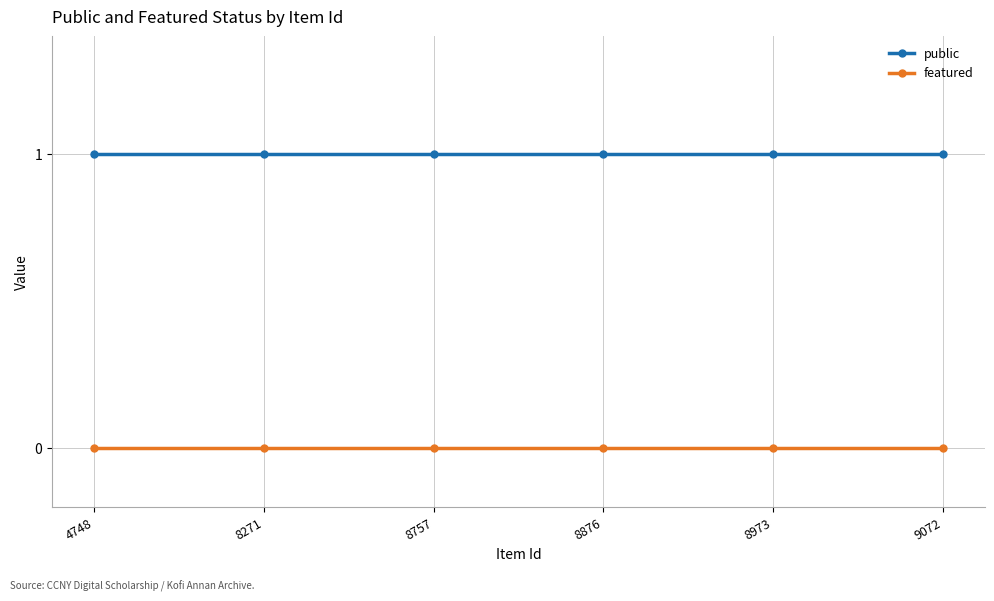

Reading left to right, extract all data points from this chart.

public: 1	1	1	1	1	1
featured: 0	0	0	0	0	0